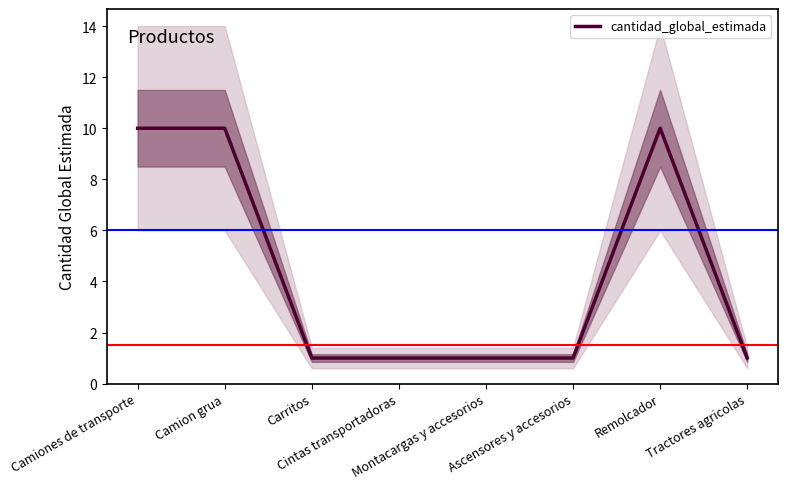

True or false: the data shows 15 at Camiones de transporte.

False